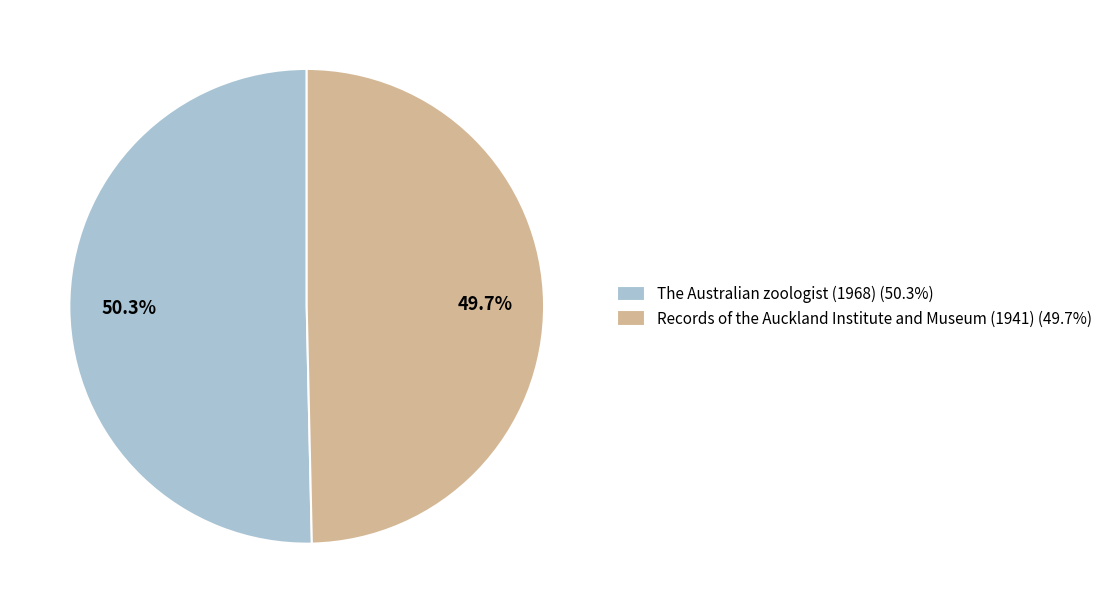

Rank the categories by value from lowest to highest.

Records of the Auckland Institute and Museum (1941), The Australian zoologist (1968)